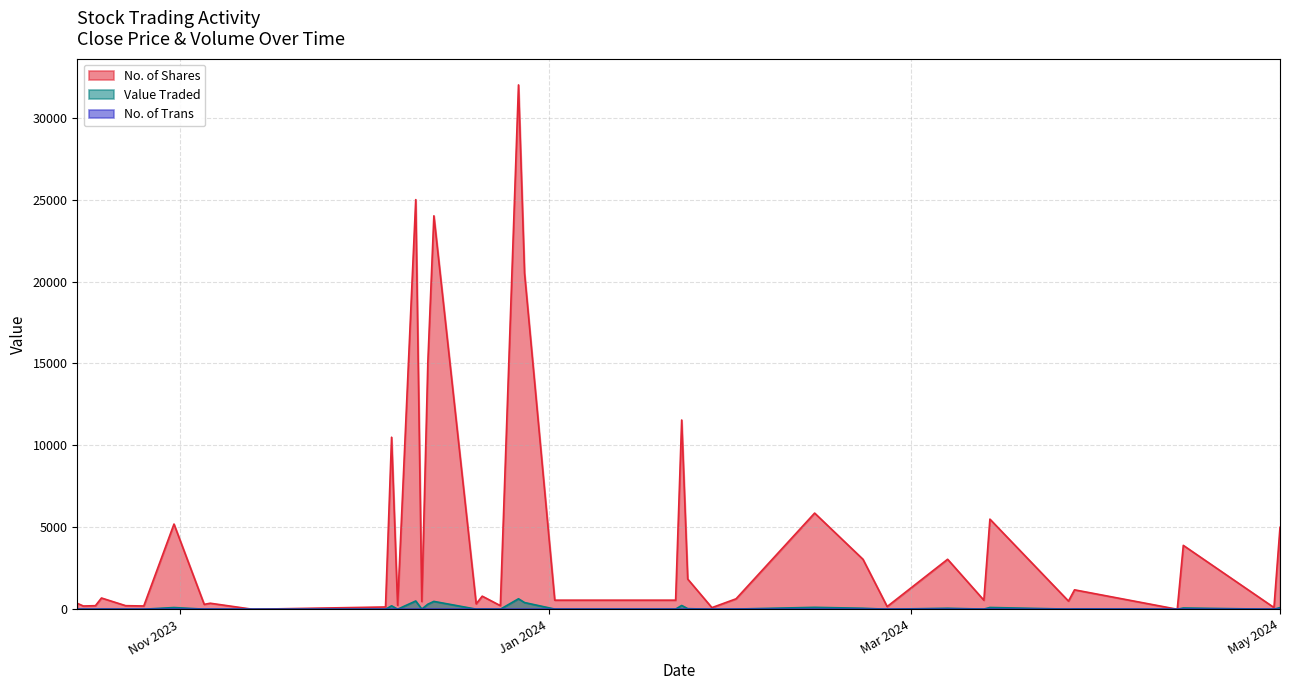

Reading left to right, transcribe all the data shown in this chart.

No. of Shares: 01/05/2024=5000	30/04/2024=106	15/04/2024=3900	14/04/2024=1	28/03/2024=1187	27/03/2024=500	14/03/2024=5500	13/03/2024=555	07/03/2024=3052	26/02/2024=166	22/02/2024=3050	14/02/2024=5870	01/02/2024=639	28/01/2024=100	24/01/2024=1844	23/01/2024=11550	22/01/2024=555	02/01/2024=555	28/12/2023=20511	27/12/2023=32000	24/12/2023=222	21/12/2023=800	20/12/2023=332	13/12/2023=24011	12/12/2023=15034	11/12/2023=477	10/12/2023=25000	07/12/2023=244	06/12/2023=10500	05/12/2023=140	13/11/2023=1	06/11/2023=369	05/11/2023=300	31/10/2023=5200	26/10/2023=201	23/10/2023=220	19/10/2023=688	18/10/2023=219	16/10/2023=200	15/10/2023=362
Value Traded: 01/05/2024=101	30/04/2024=2	15/04/2024=78	14/04/2024=0	28/03/2024=24	27/03/2024=10	14/03/2024=110	13/03/2024=11	07/03/2024=62	26/02/2024=4	22/02/2024=62	14/02/2024=118	01/02/2024=14	28/01/2024=3	24/01/2024=38	23/01/2024=232	22/01/2024=11	02/01/2024=12	28/12/2023=410	27/12/2023=640	24/12/2023=4	21/12/2023=17	20/12/2023=8	13/12/2023=480	12/12/2023=310	11/12/2023=10	10/12/2023=506	07/12/2023=5	06/12/2023=211	05/12/2023=3	13/11/2023=0	06/11/2023=9	05/11/2023=8	31/10/2023=106	26/10/2023=6	23/10/2023=6	19/10/2023=16	18/10/2023=4	16/10/2023=6	15/10/2023=9
No. of Trans: 01/05/2024=4	30/04/2024=2	15/04/2024=4	14/04/2024=1	28/03/2024=5	27/03/2024=2	14/03/2024=3	13/03/2024=1	07/03/2024=4	26/02/2024=2	22/02/2024=4	14/02/2024=3	01/02/2024=3	28/01/2024=1	24/01/2024=3	23/01/2024=3	22/01/2024=1	02/01/2024=3	28/12/2023=4	27/12/2023=5	24/12/2023=2	21/12/2023=3	20/12/2023=3	13/12/2023=6	12/12/2023=7	11/12/2023=4	10/12/2023=4	07/12/2023=2	06/12/2023=3	05/12/2023=1	13/11/2023=1	06/11/2023=4	05/11/2023=3	31/10/2023=4	26/10/2023=2	23/10/2023=2	19/10/2023=2	18/10/2023=1	16/10/2023=1	15/10/2023=2